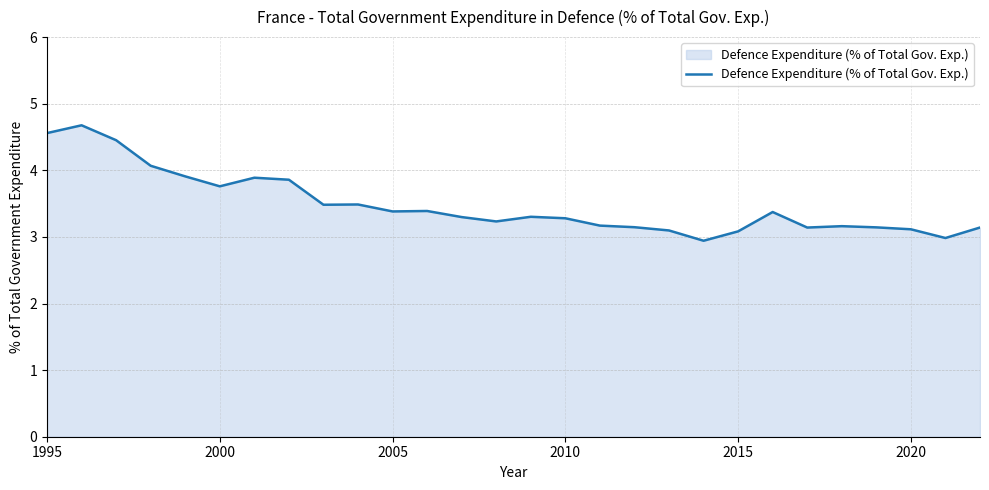

What is the difference between the maximum and minimum values?

1.7